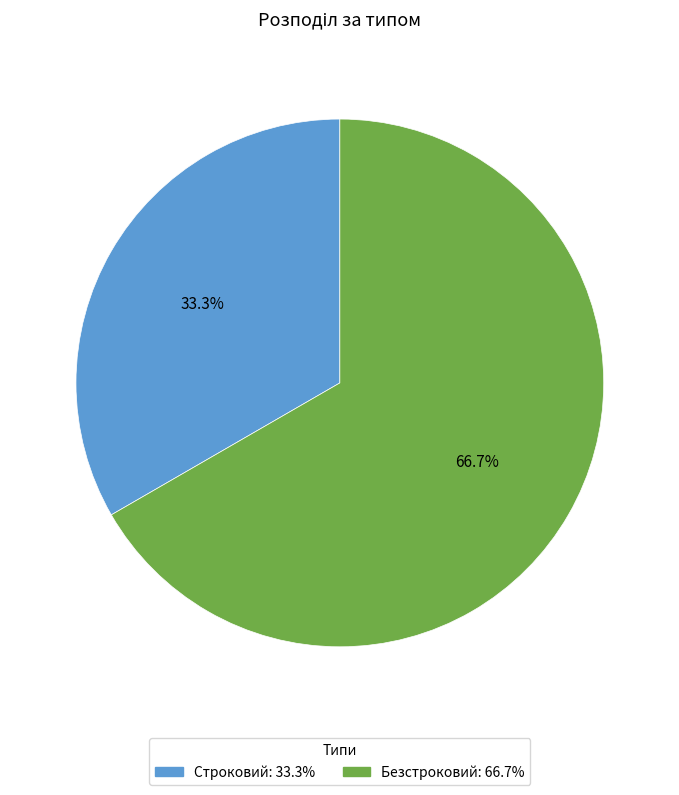

Which slice is the largest?

Безстроковий